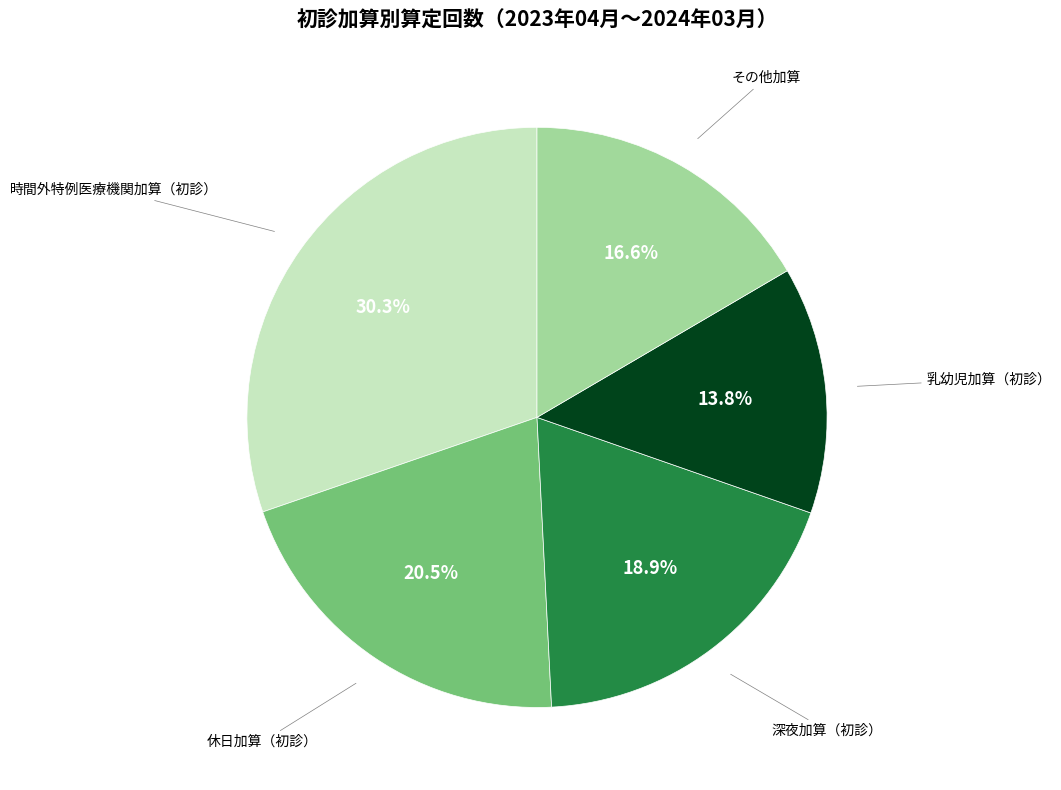

Is there a majority slice in this chart?

No